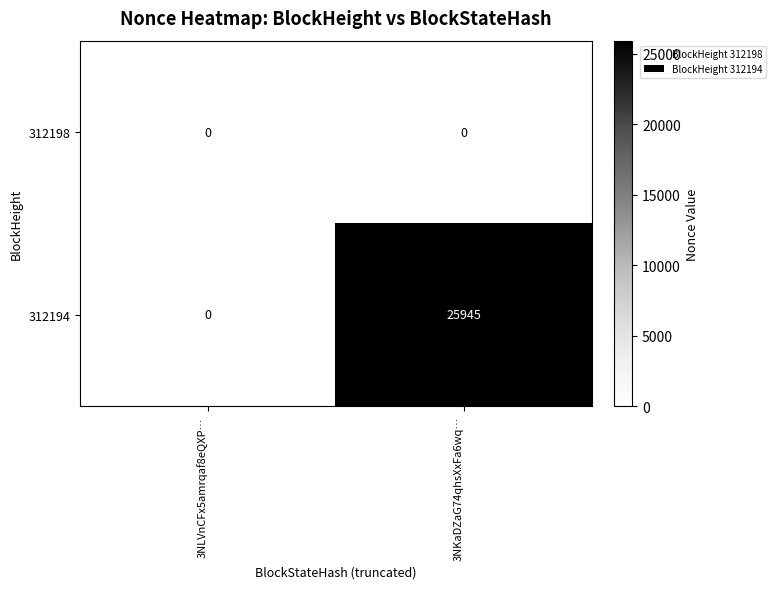

Reading right to left, list all the values displayed in this chart.

312198: 0	0
312194: 25945	0